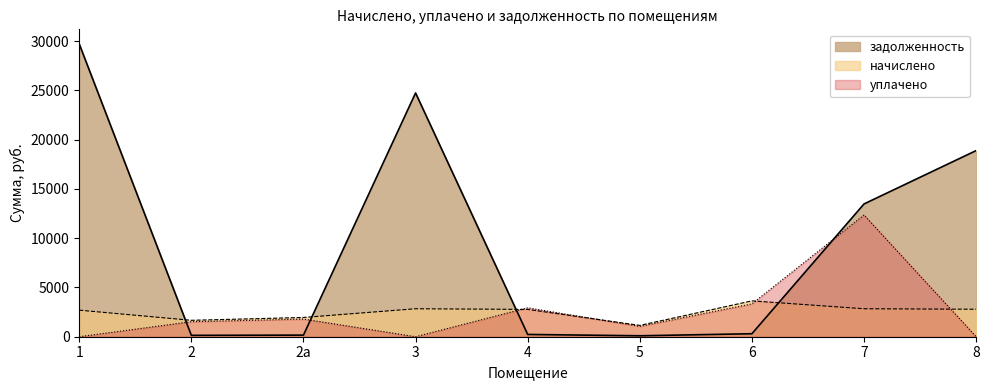

Where is задолженность nearest to the value 14903?

7